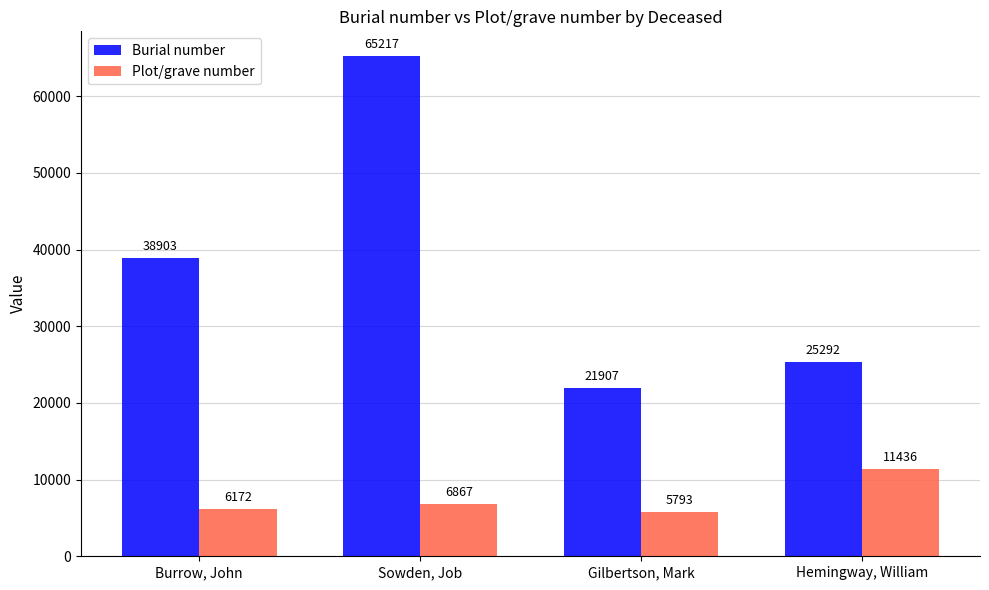

The value of Plot/grave number at Sowden, Job is 6867. True or false?

True